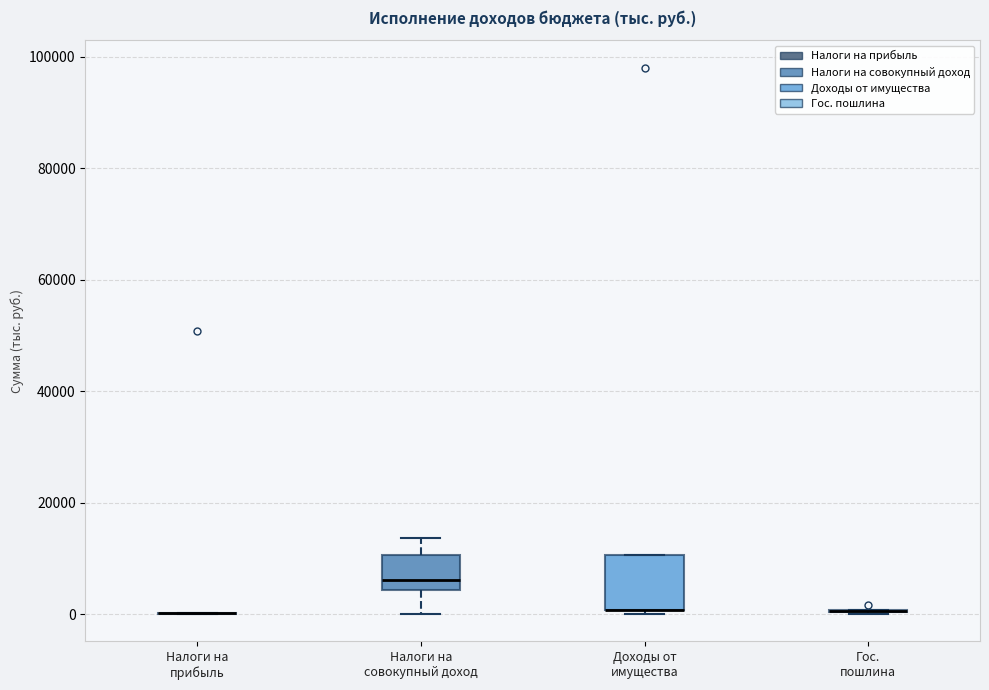

Comparing the boxes themselves (not the whiskers), which one is the tallest?

Доходы от имущества